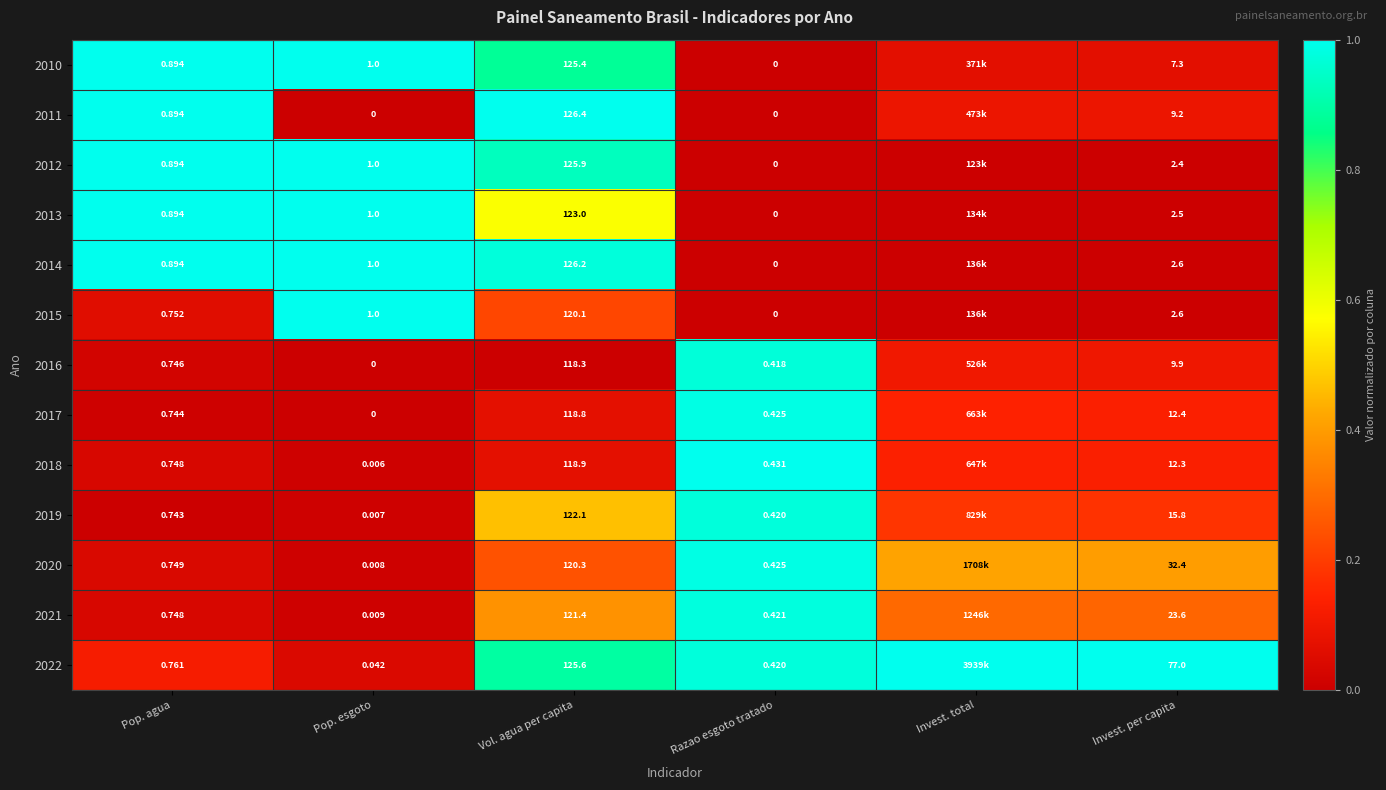

Which category has the lowest value across all series?

Razao esgoto tratado